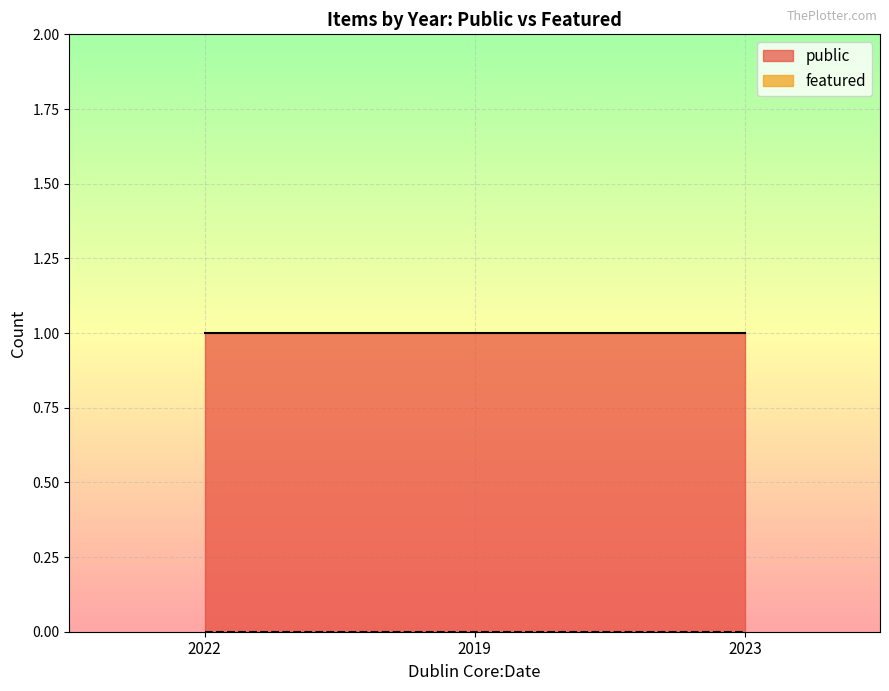

Read the public value at 2023.

1